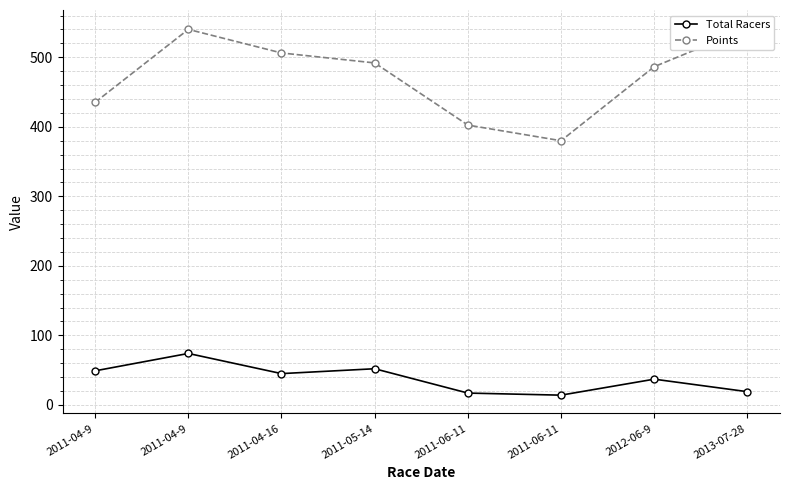

Which series has the widest spread of values?

Points